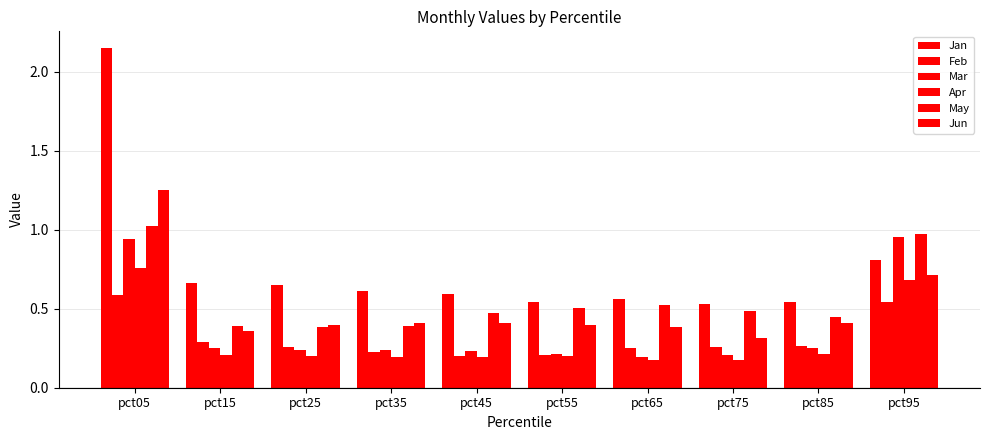

Between pct05 and pct65, which series saw the biggest shift?

Jan